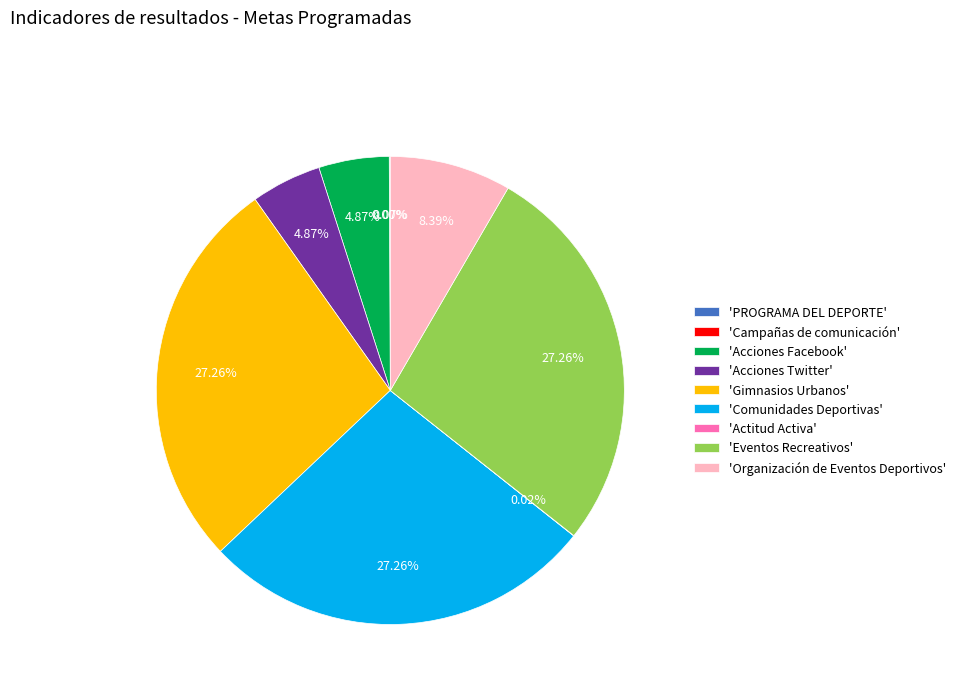

Is there a majority slice in this chart?

No